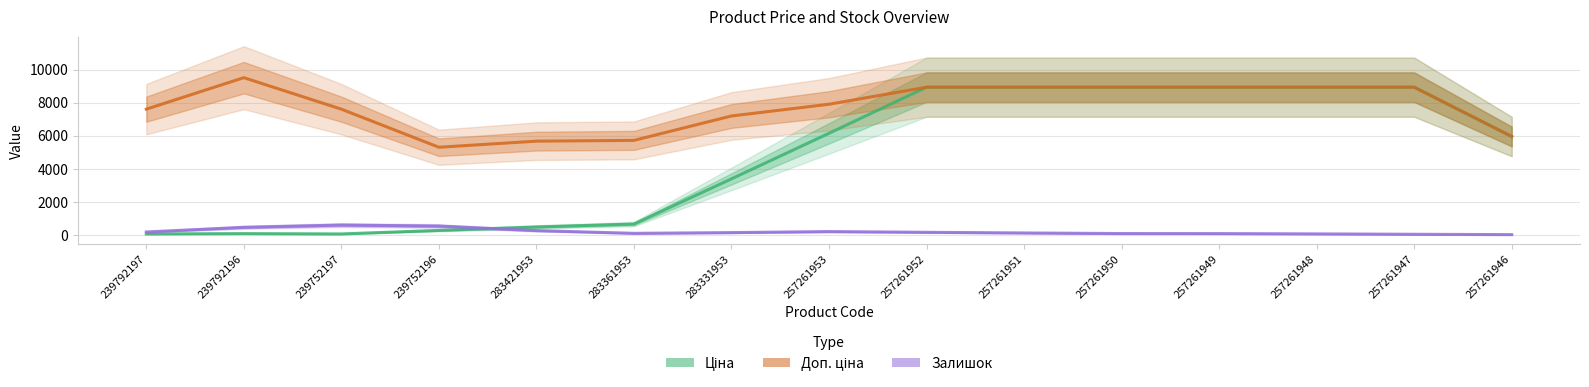

Reading left to right, extract all data points from this chart.

Ціна: 239792197=76.1	239792196=95.1	239752197=76.1	239752196=288.8	283421953=496.8	283361953=672.5	283331953=3399.8	257261953=6150.9	257261952=8934.1	257261951=8934.1	257261950=8934.1	257261949=8934.1	257261948=8934.1	257261947=8934.1	257261946=5956.1
Доп. ціна: 239792197=7606.7	239792196=9508.3	239752197=7606.7	239752196=5307.8	283421953=5676.0	283361953=5722.3	283331953=7195.9	257261953=7904.1	257261952=8934.1	257261951=8934.1	257261950=8934.1	257261949=8934.1	257261948=8934.1	257261947=8934.1	257261946=5956.1
Залишок: 239792197=193.0	239792196=474.7	239752197=611.0	239752196=552.0	283421953=276.7	283361953=111.3	283331953=156.0	257261953=217.3	257261952=173.7	257261951=134.7	257261950=98.3	257261949=96.3	257261948=77.3	257261947=55.0	257261946=33.3